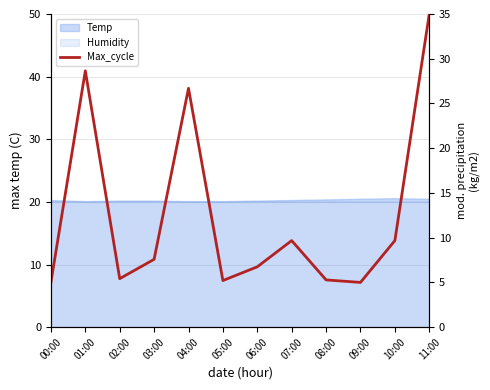

What position from the left is 01:00?

2